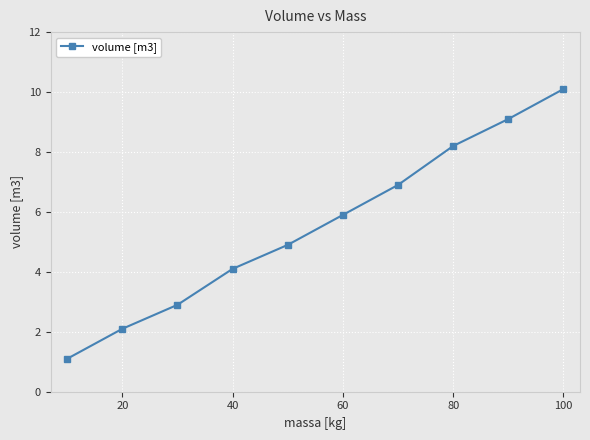

True or false: there are more than 0 points higher than both neighbors.

False